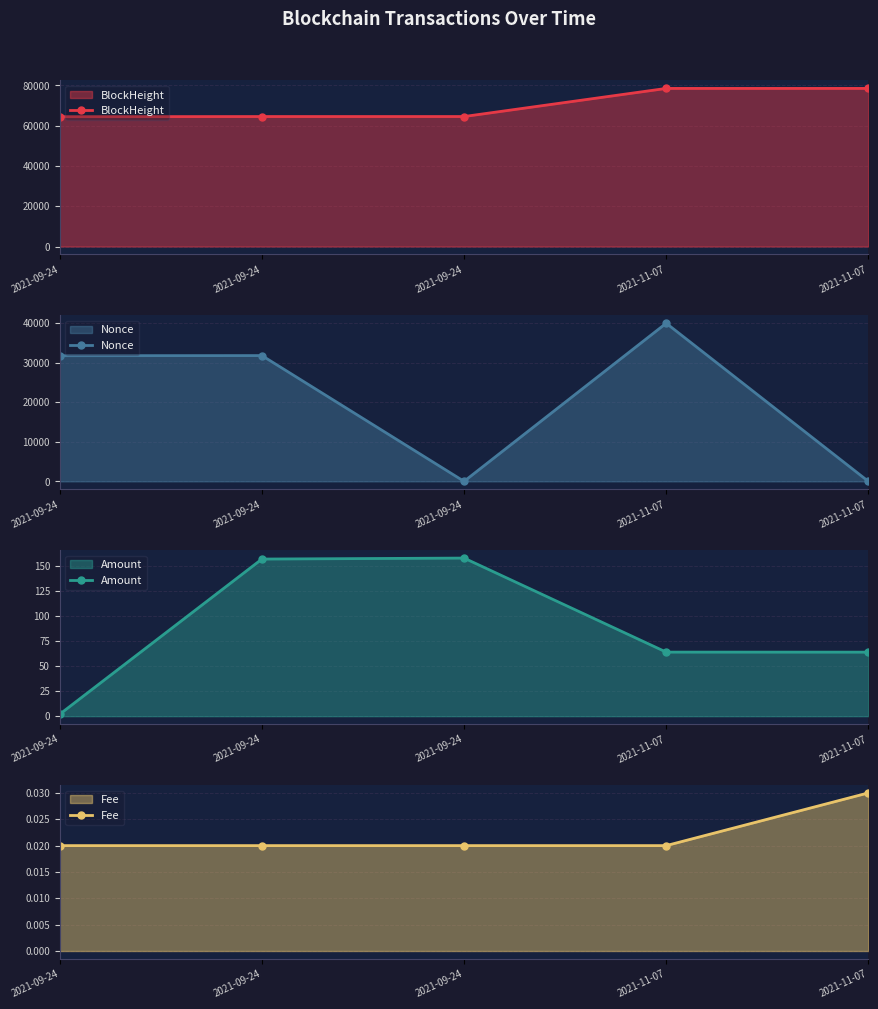

List the labels in order of Amount value, smallest first.

2021-09-24, 2021-11-07, 2021-11-07, 2021-09-24, 2021-09-24